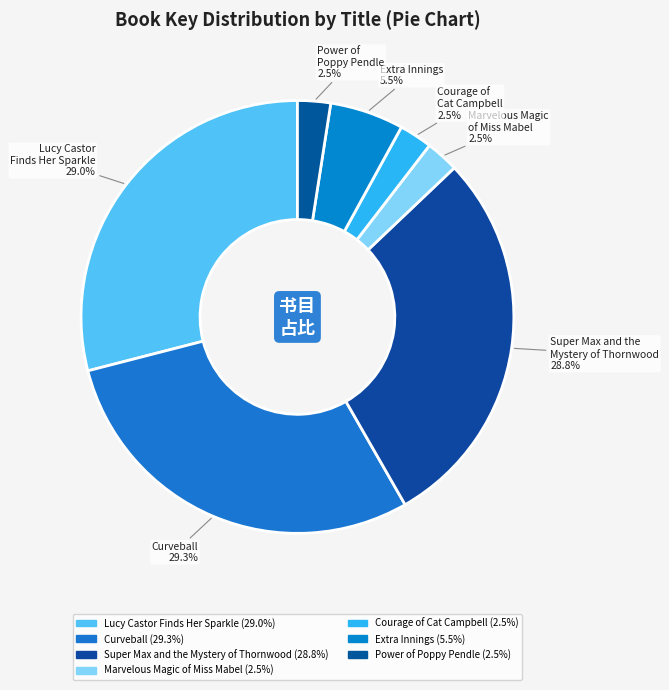

To the nearest percent, what is the difference between the largest and smallest slice percentages?

27%